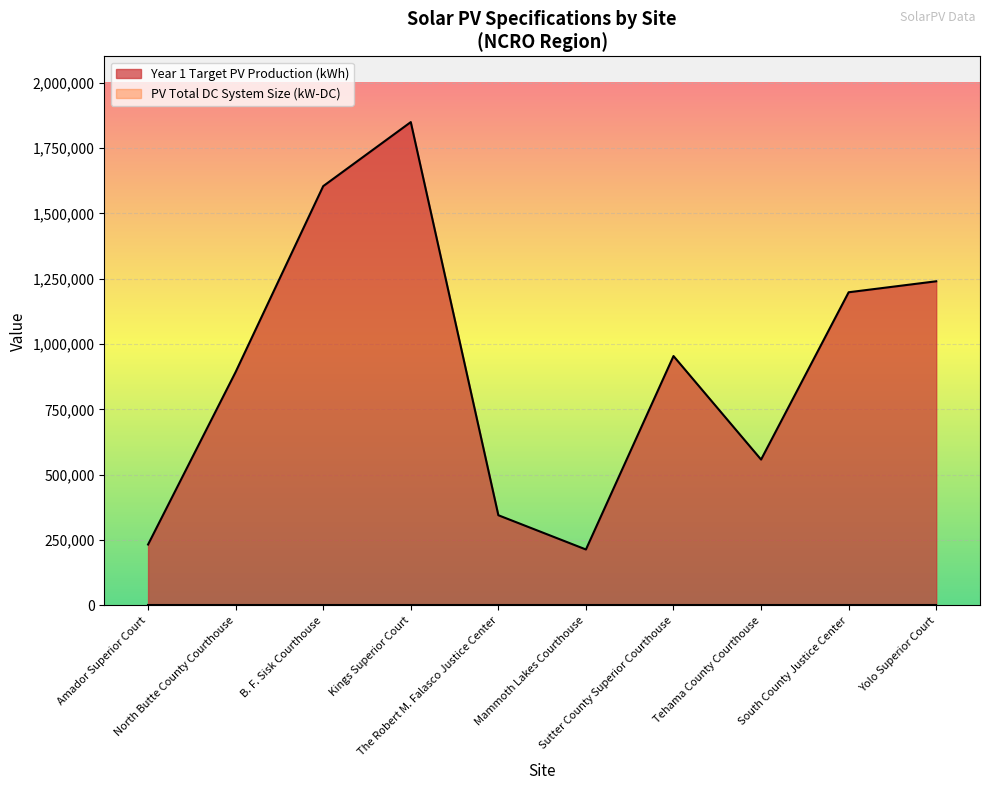

How many interior local peaks (higher than both neighbors) does the data have?

2